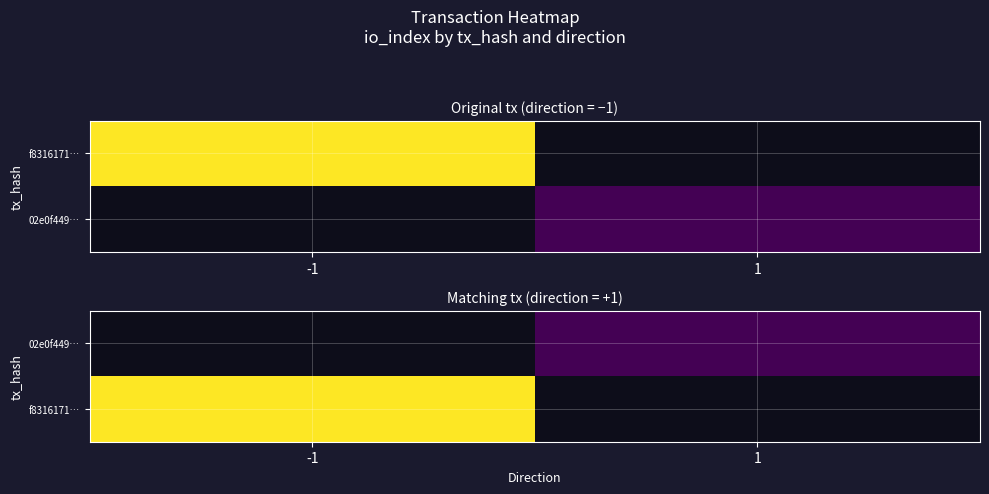

List the series in order of their overall mean, highest first.

02e0f449…, f8316171…